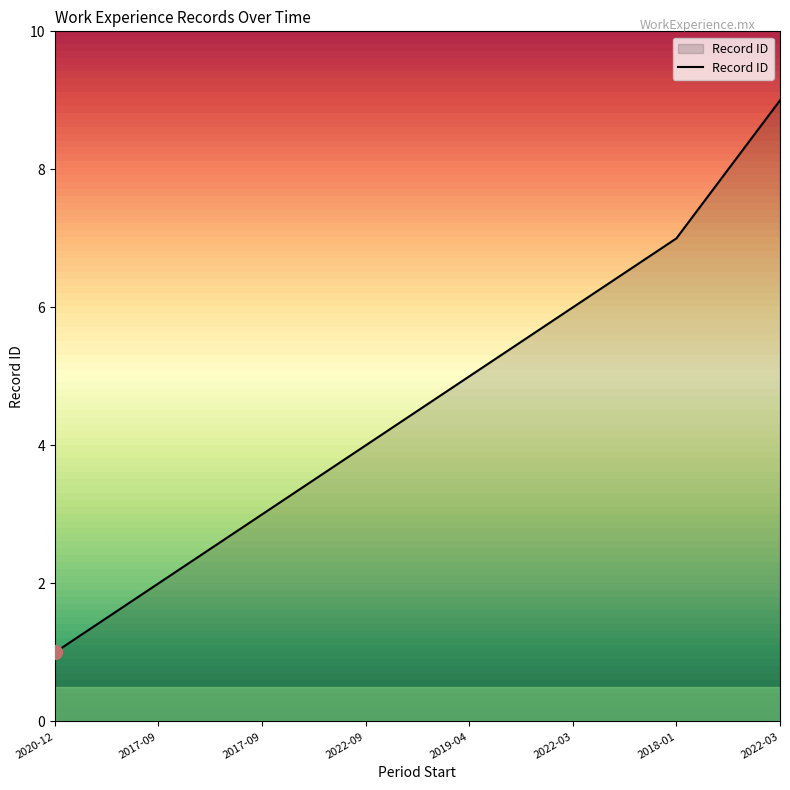

How many series are shown in this chart?

1